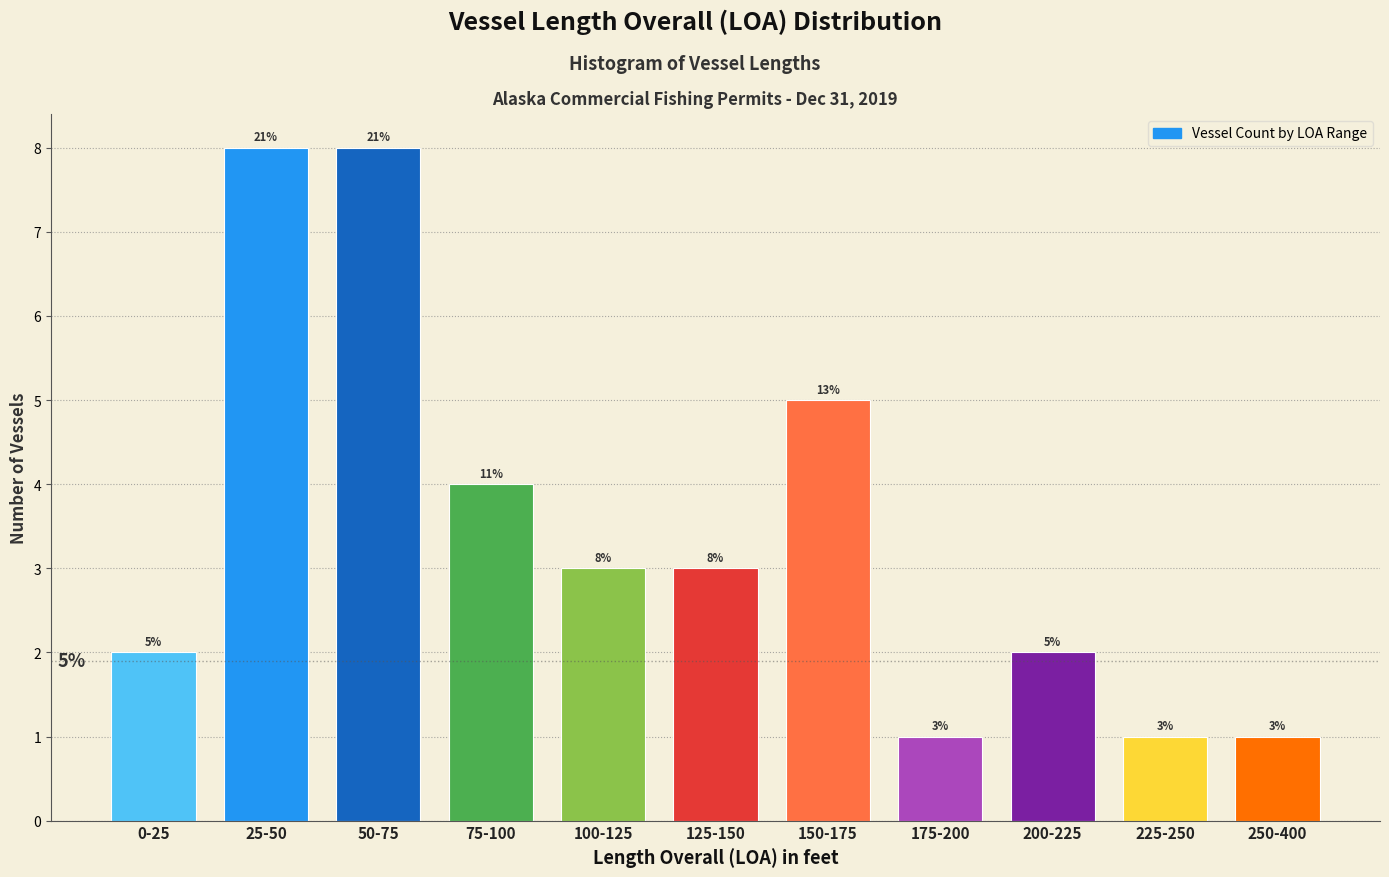

Reading right to left, what are all the values shown in this chart?

1	1	2	1	5	3	3	4	8	8	2